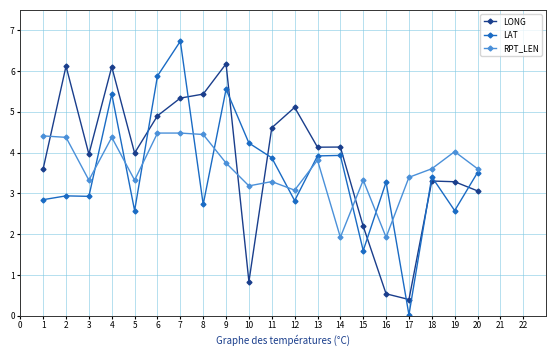

Which series ends up on top after the final intersection of LAT and LONG?

LAT